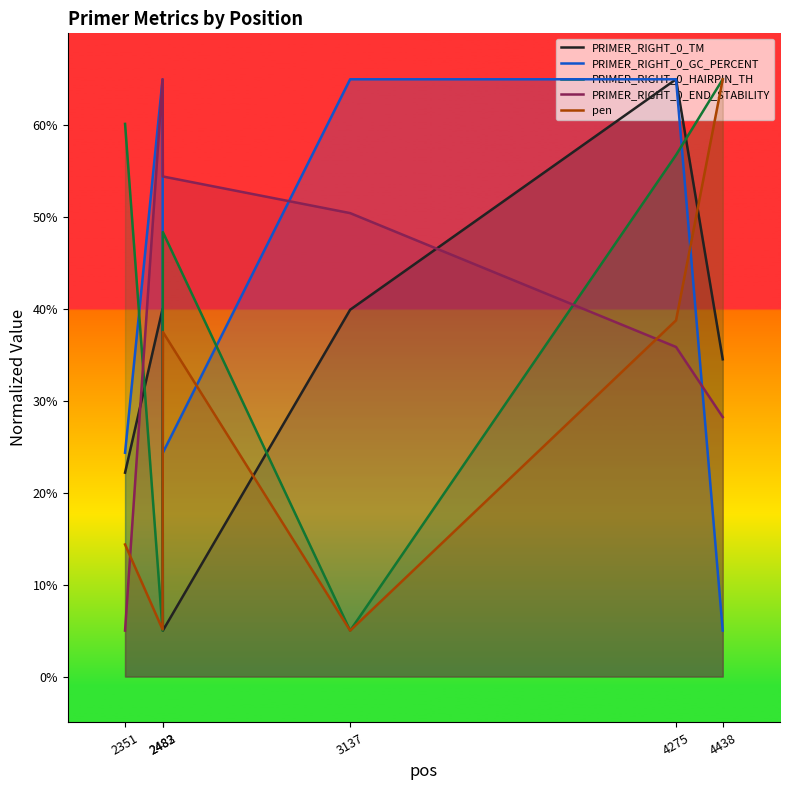

True or false: PRIMER_RIGHT_0_TM has more than 0 points higher than both neighbors.

True